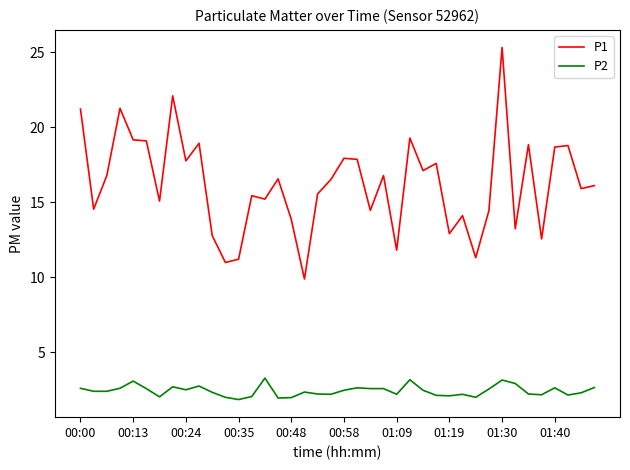

Rank the series by their maximum value, from highest to lowest.

P1, P2